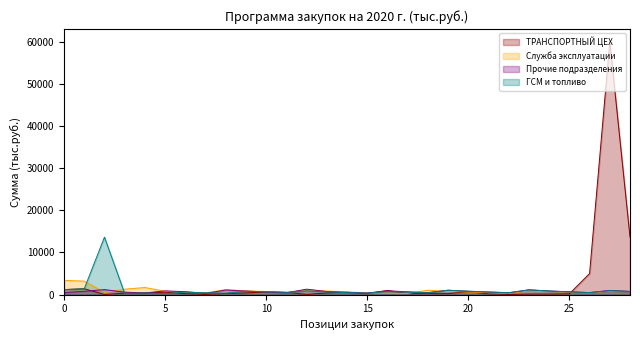

Which label corresponds to the smallest value in the chart?

22